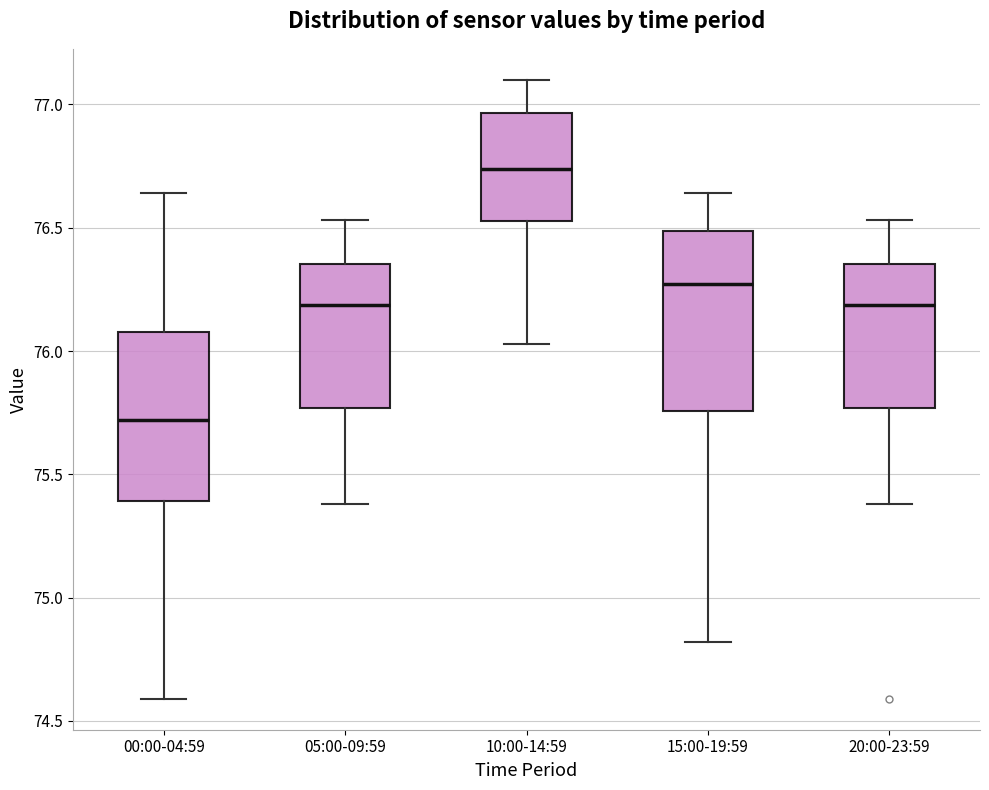

Where is the lower edge of the box for 15:00-19:59 on the y-axis? The values are not printed on the chart, so give them approximately, as read against the axis.

75.75